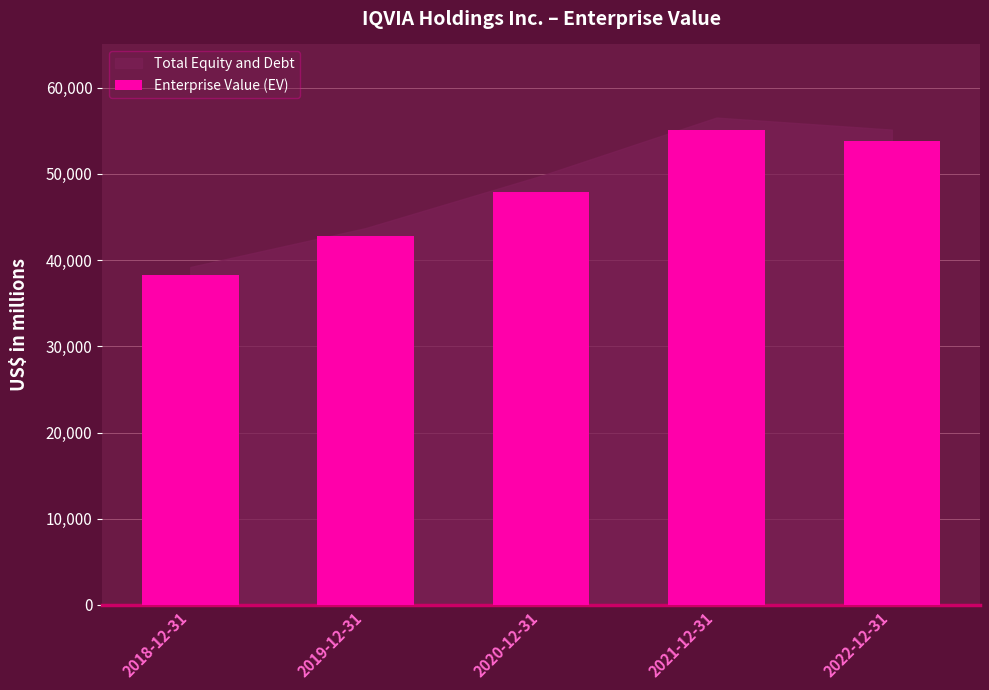

How many distinct data groups are displayed?

1